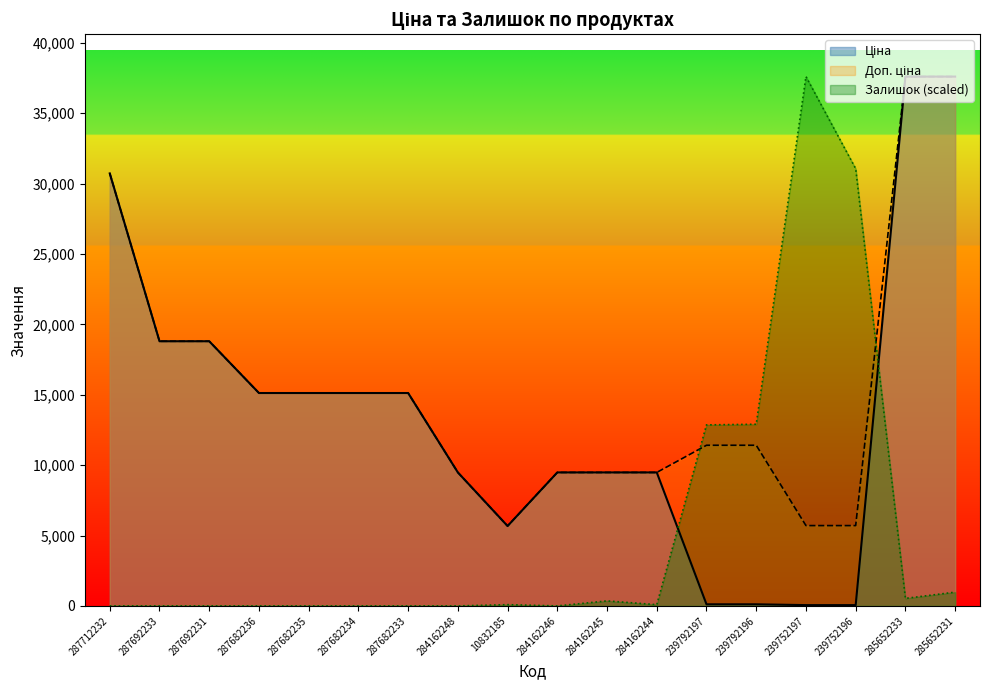

How many intersections are there between Залишок and Доп. ціна?

2